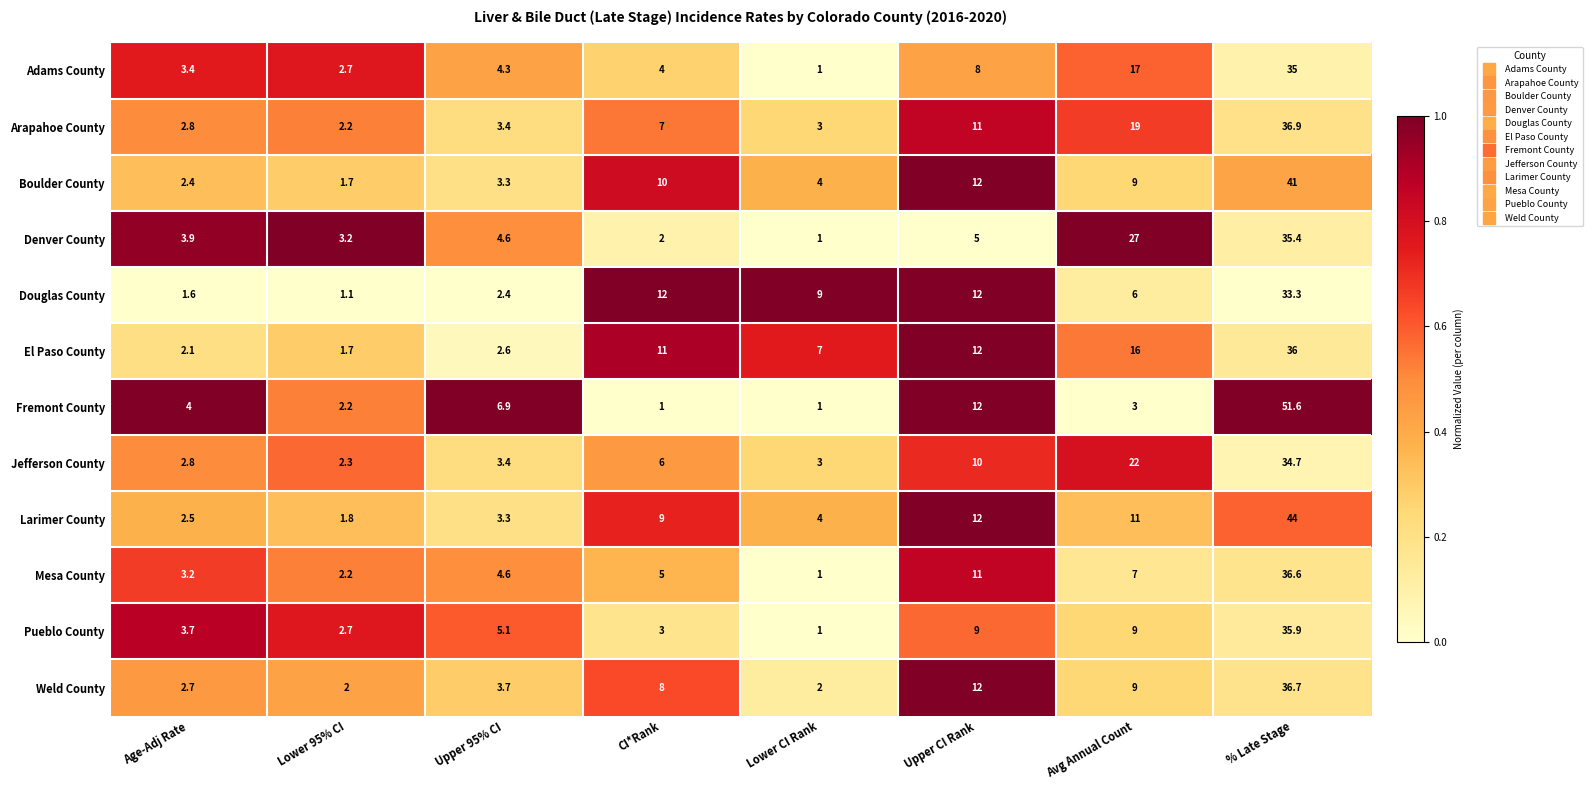

What is the difference between the maximum and minimum values in the Denver County series?

34.4